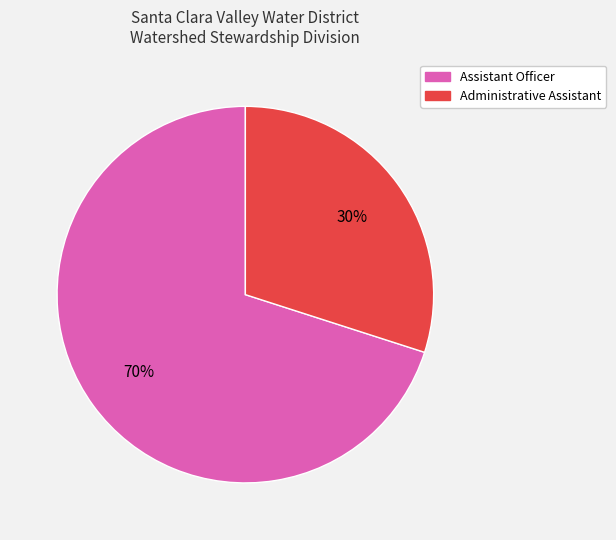

Does any single category account for the majority?

Yes